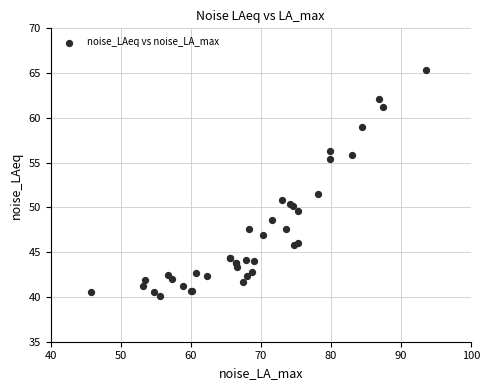

What Y value in the scatter plot is closest to 52?

51.5